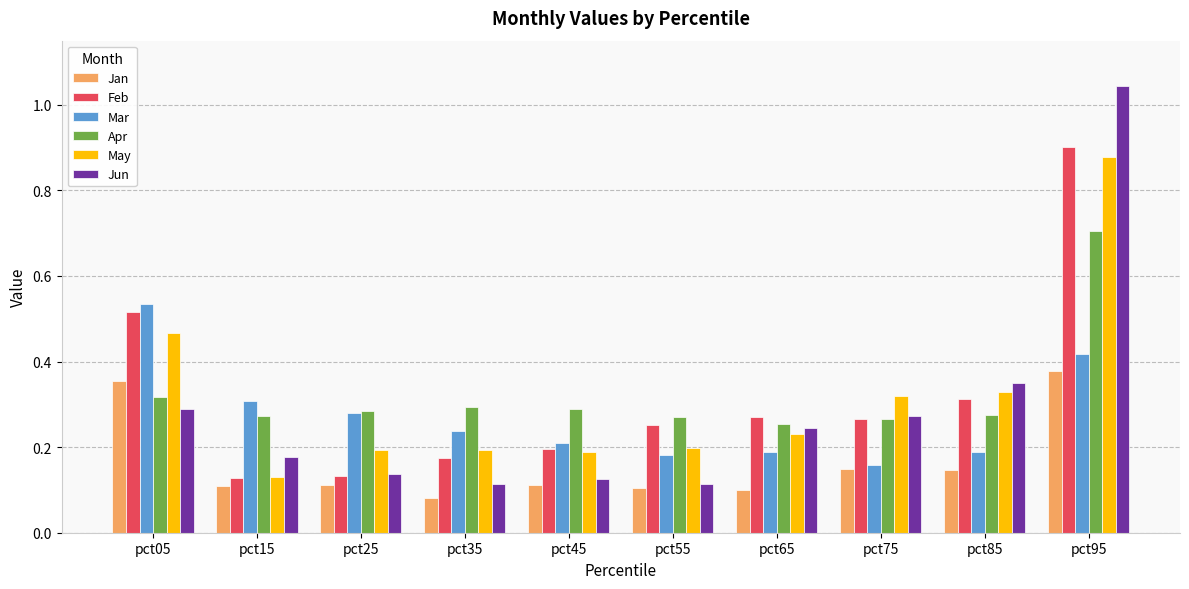

Between pct05 and pct55, which series saw the biggest shift?

Mar